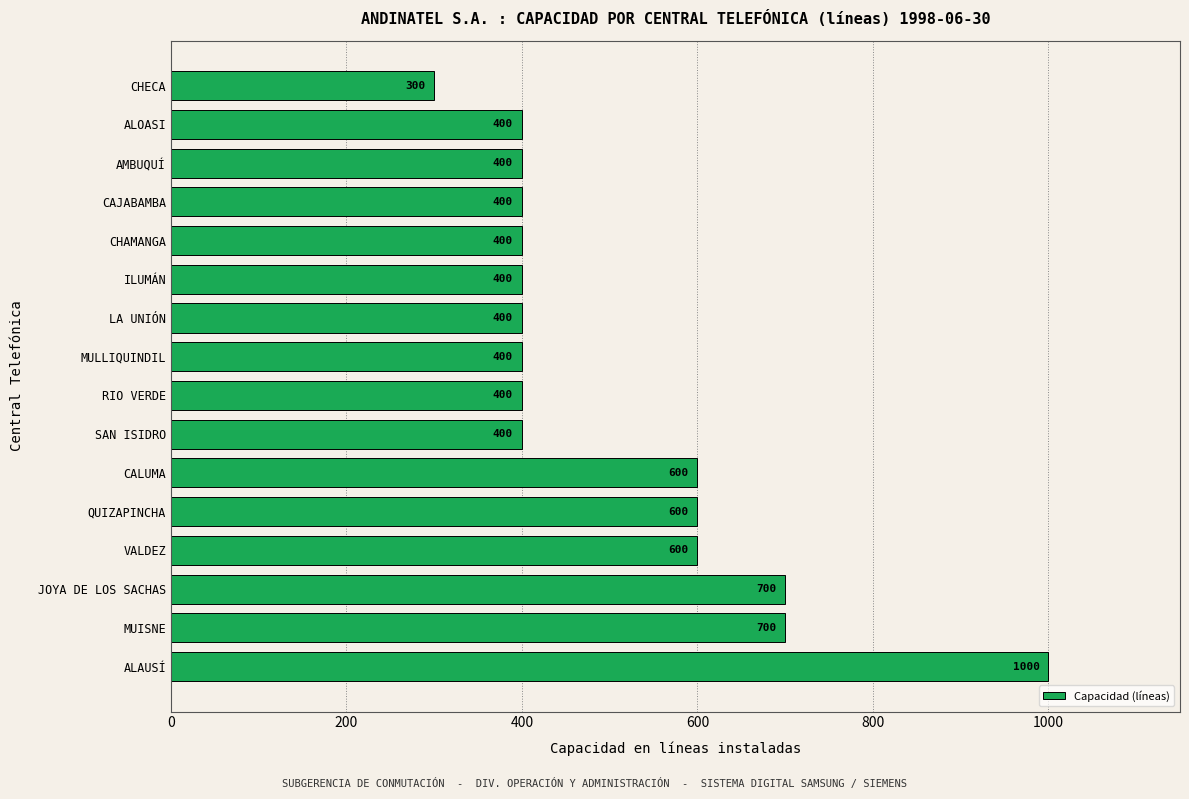

What is the average value?

506